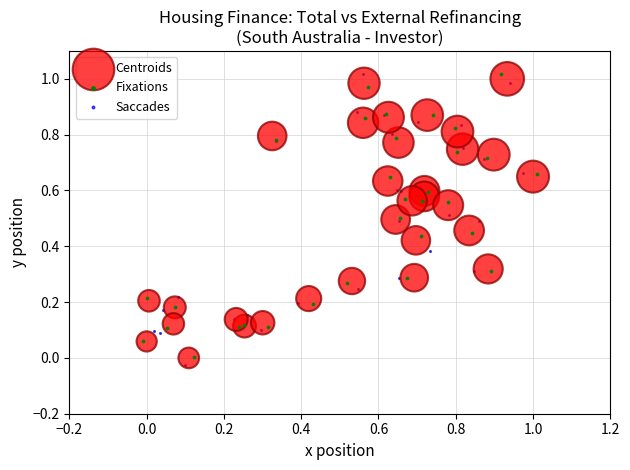

What are all the series names shown in the legend?

Centroids, Fixations, Saccades